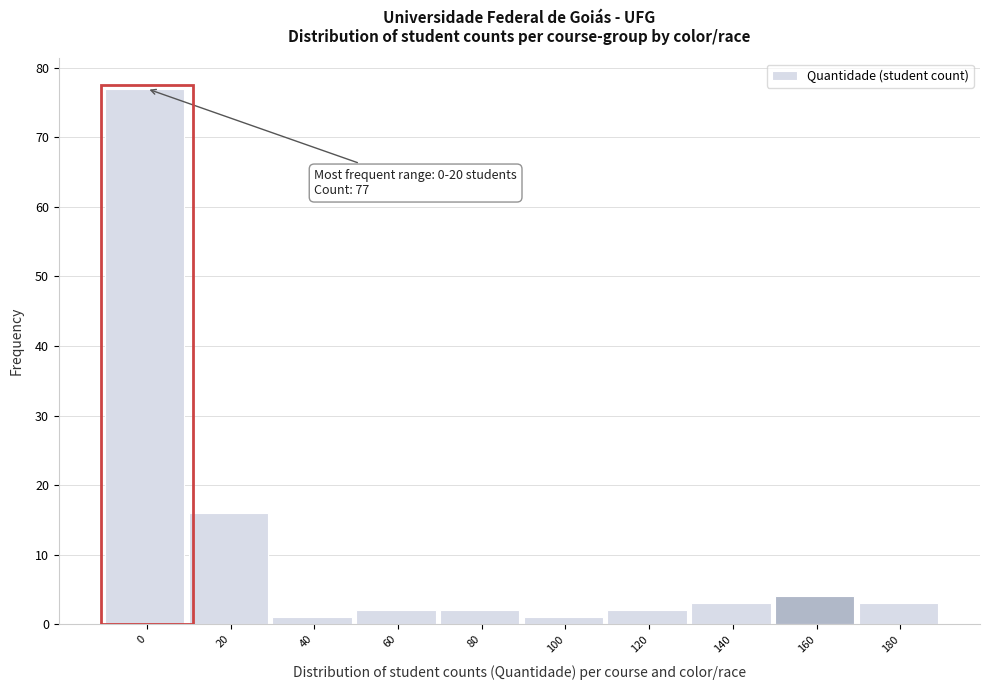

Reading right to left, extract all data points from this chart.

180=3	160=4	140=3	120=2	100=1	80=2	60=2	40=1	20=16	0=77